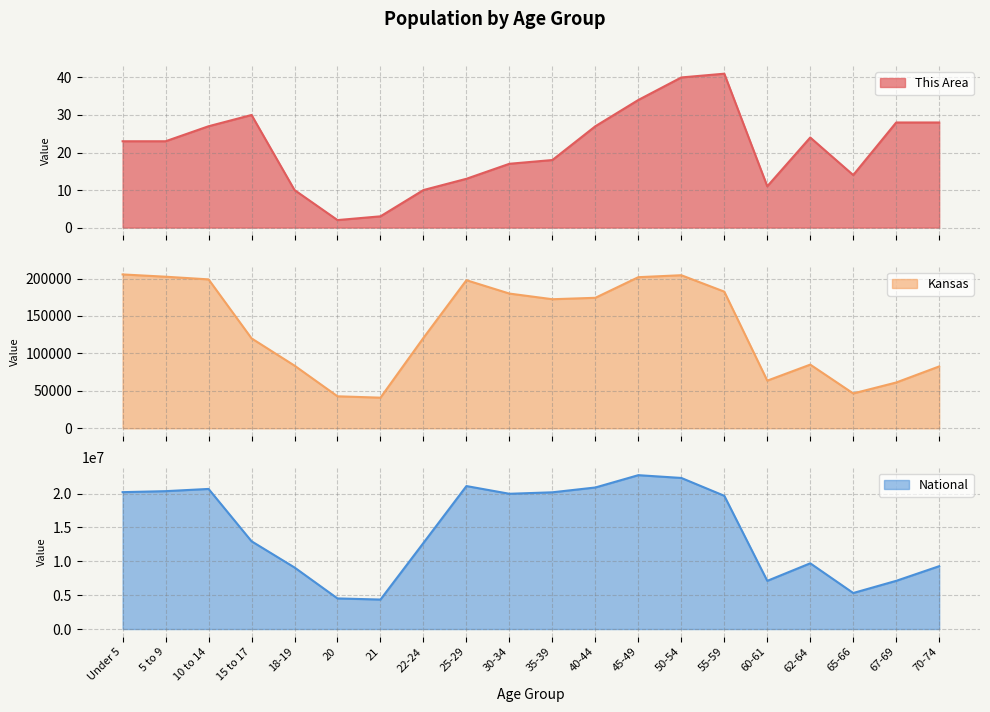

What is the value of the Kansas point at the 20th from the left?

82634